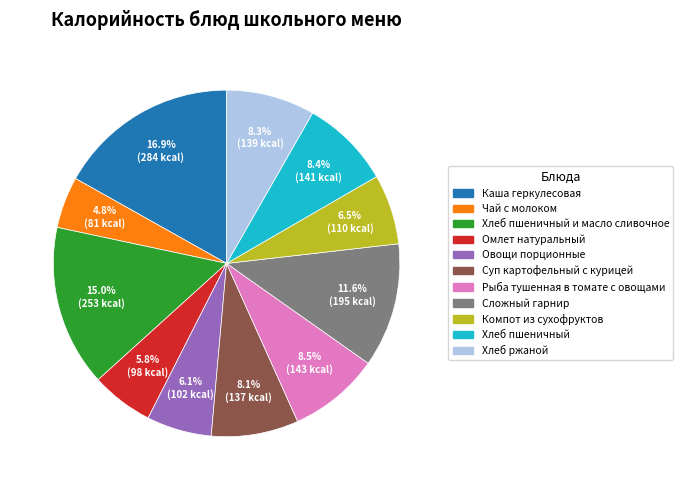

Is there a majority slice in this chart?

No